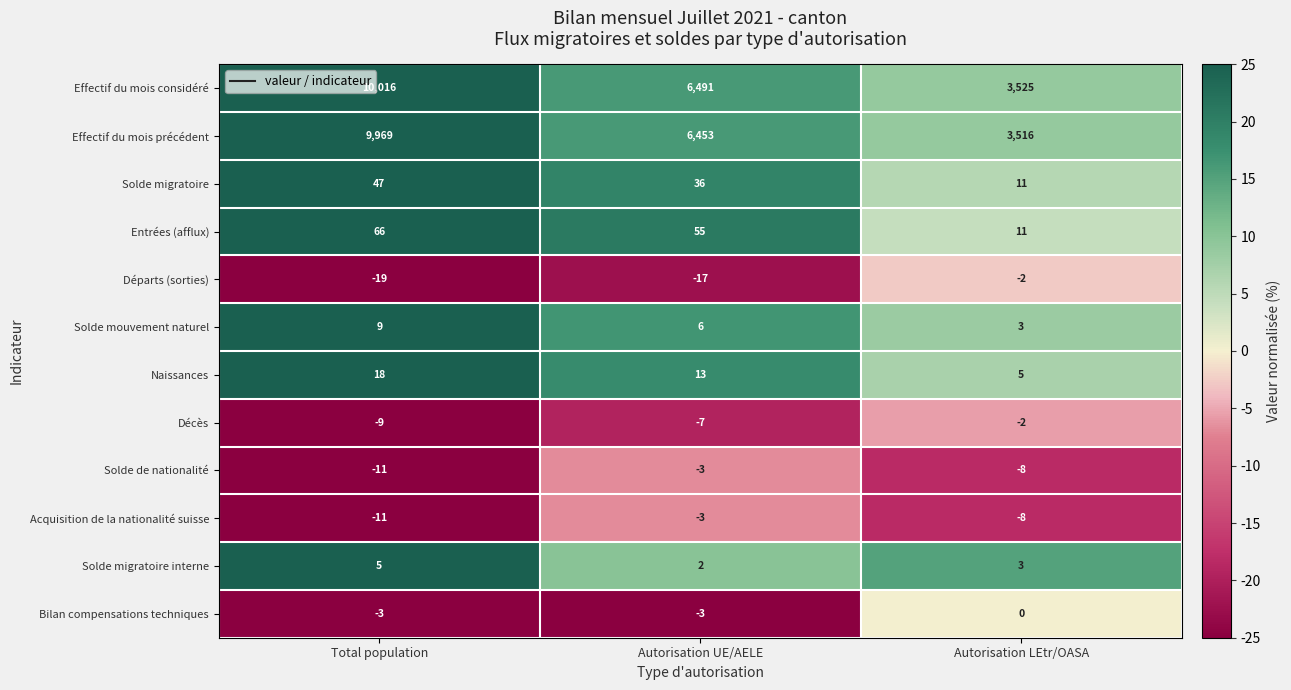

How many categories are shown in the chart?

3